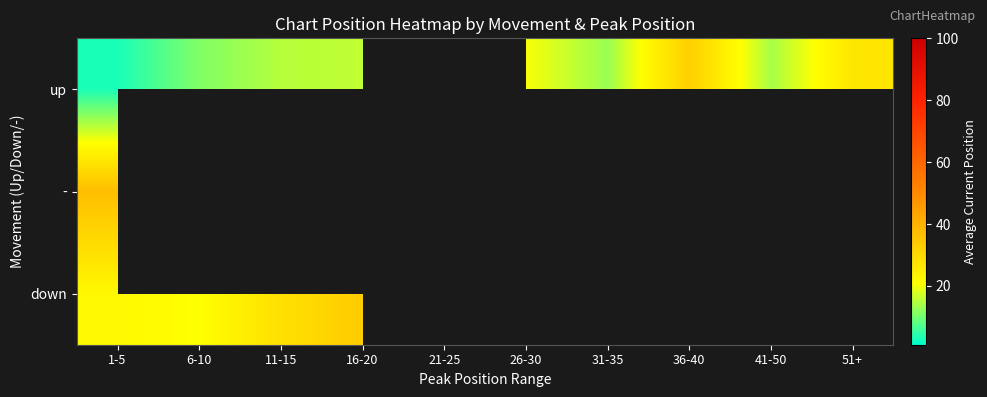

Rank the series by their average value, from lowest to highest.

up, -, down